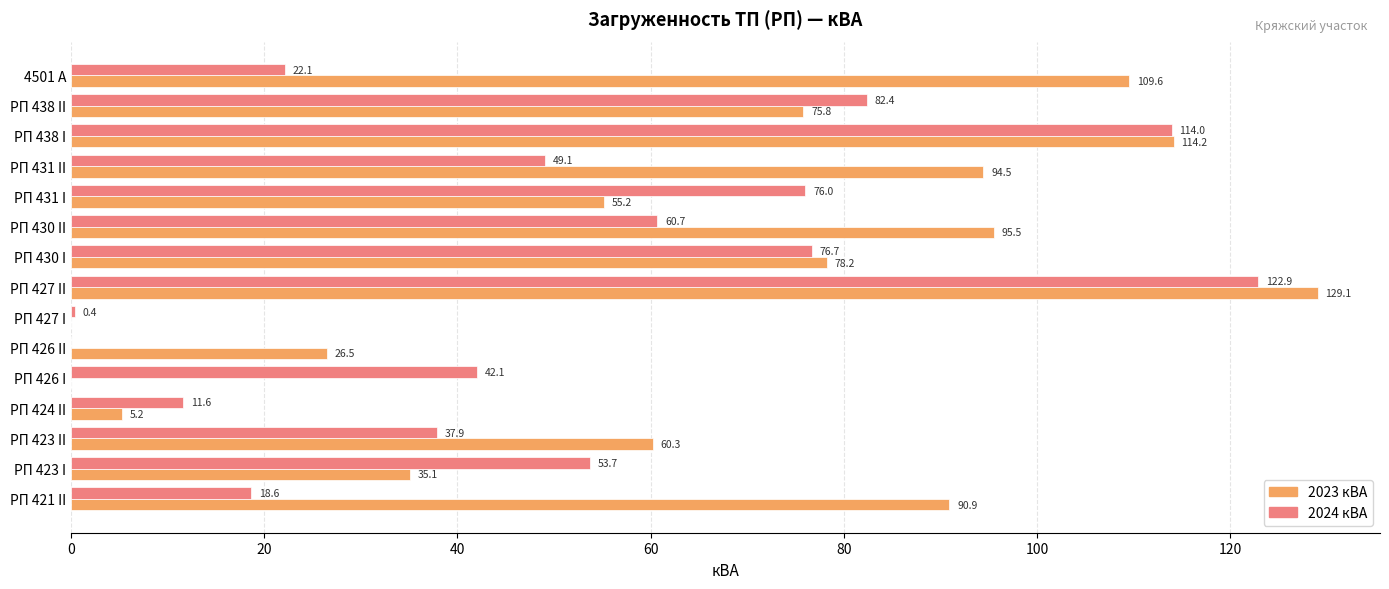

Which series changed the most between РП 426 II and РП 427 I?

2023 кВА